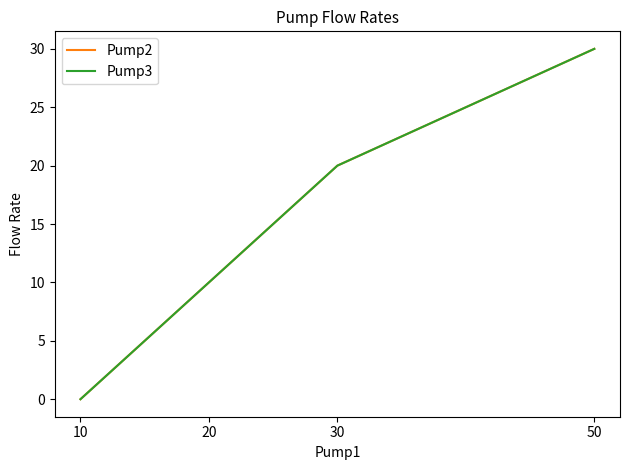

At which category is the sum across all series the highest?

50